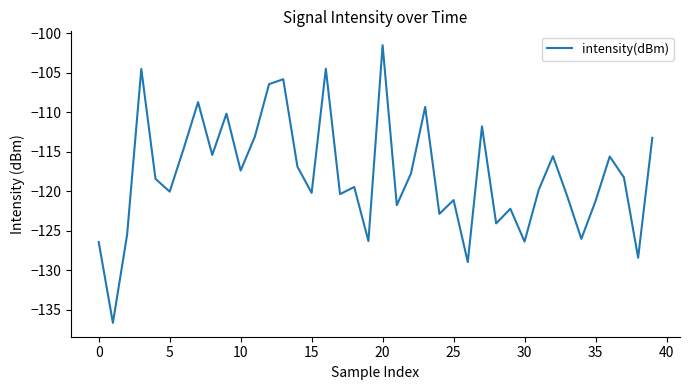

What is the sum of all values?

-4716.5